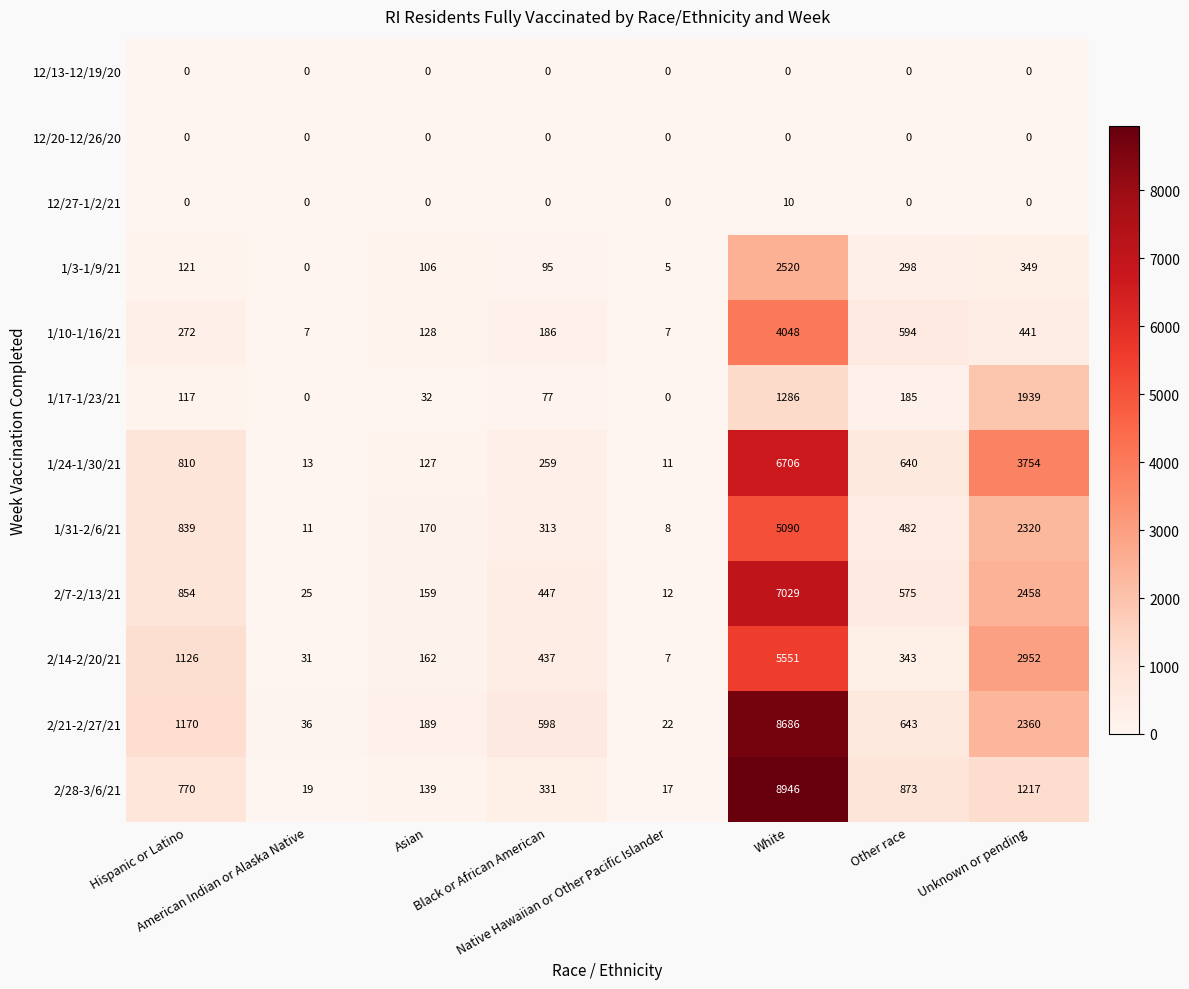

Which series has the largest total across all categories?

2/21-2/27/21